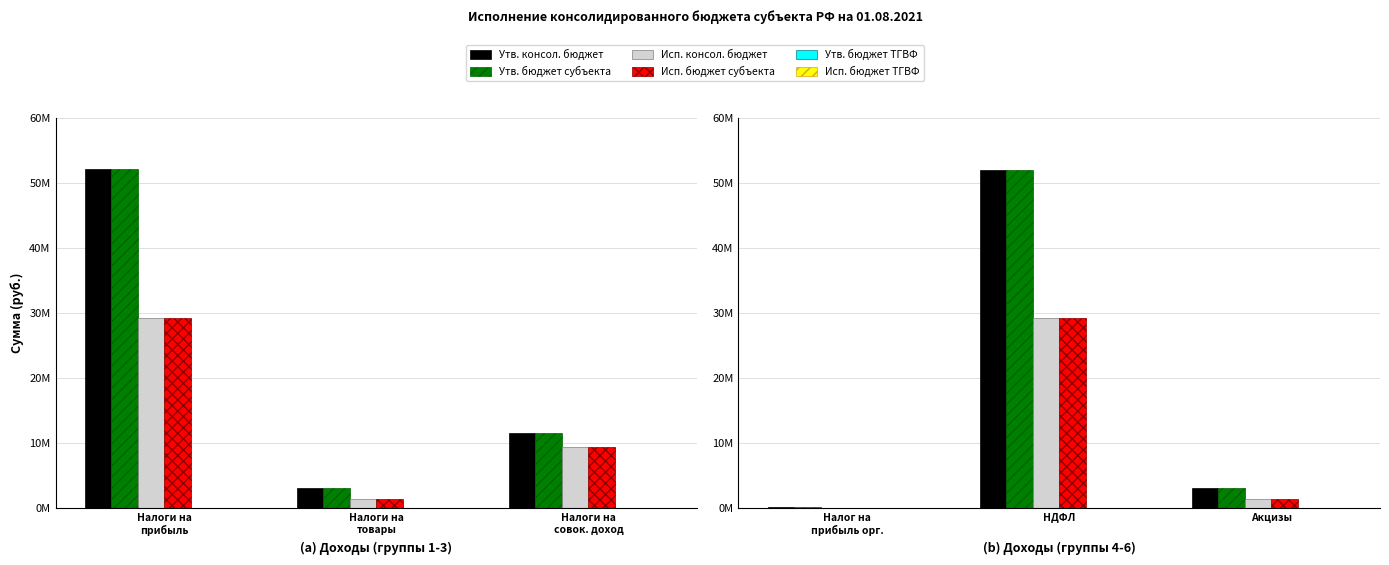

Is it true that Утв. бюджет субъекта equals 48930.4 at Налог на прибыль орг.?

False